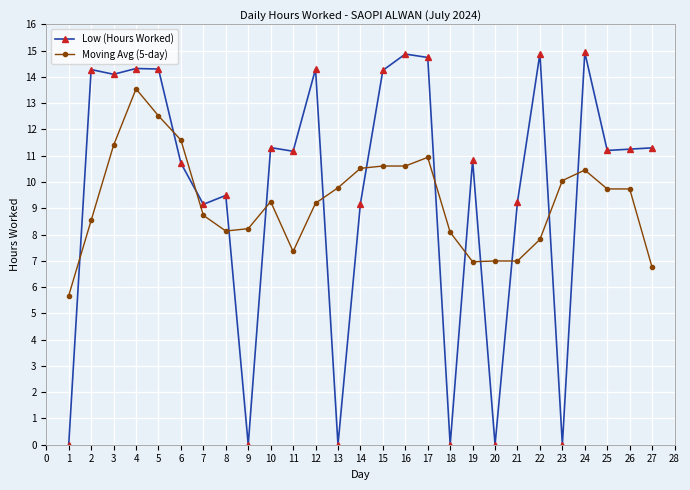

What is the total value across all series at 14?

19.7